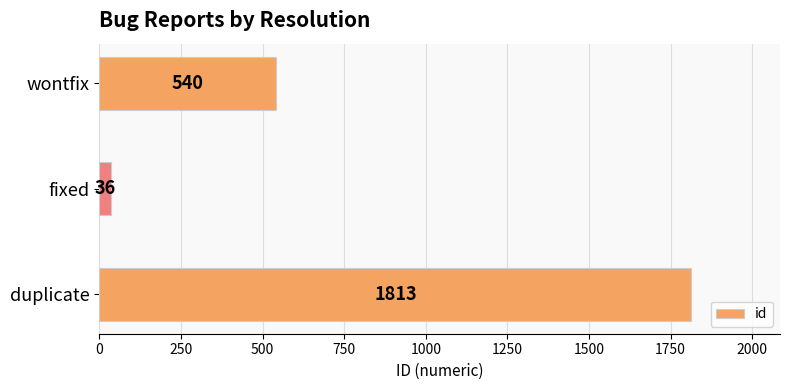

How many series are shown in this chart?

1